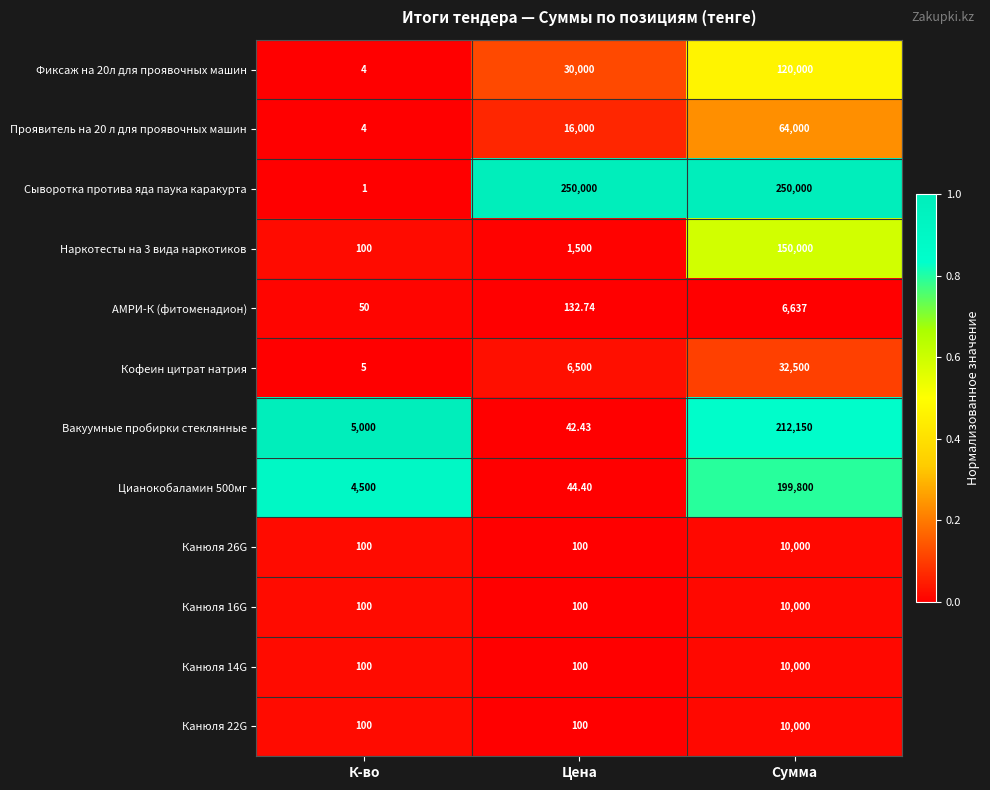

Which series has the widest spread of values?

Сыворотка протива яда паука каракурта